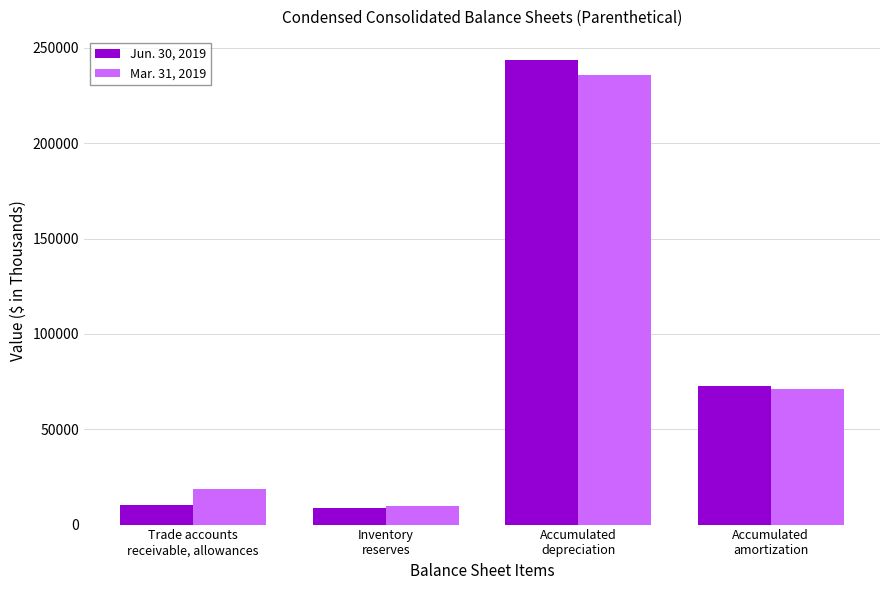

Count the number of categories in the chart.

4